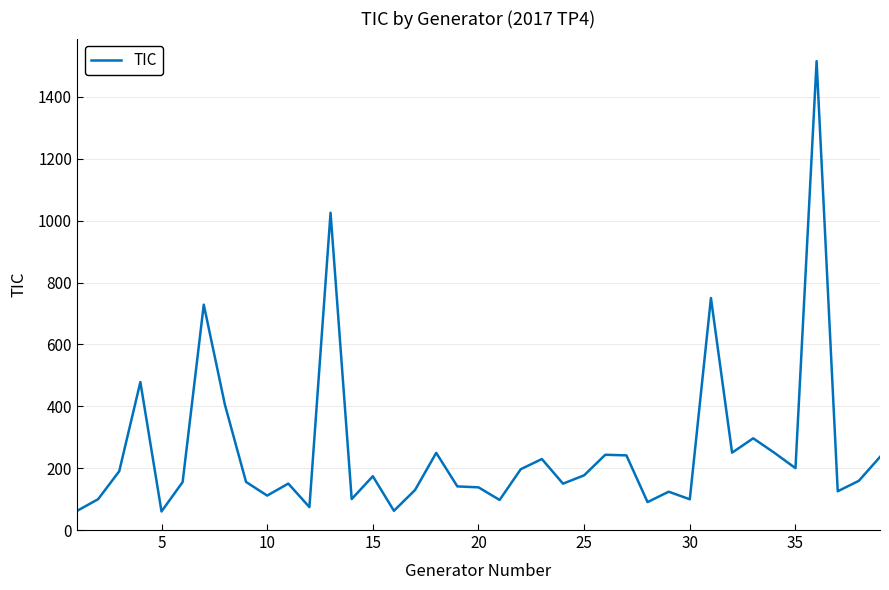

What is the difference between the maximum and minimum values?

1455.8